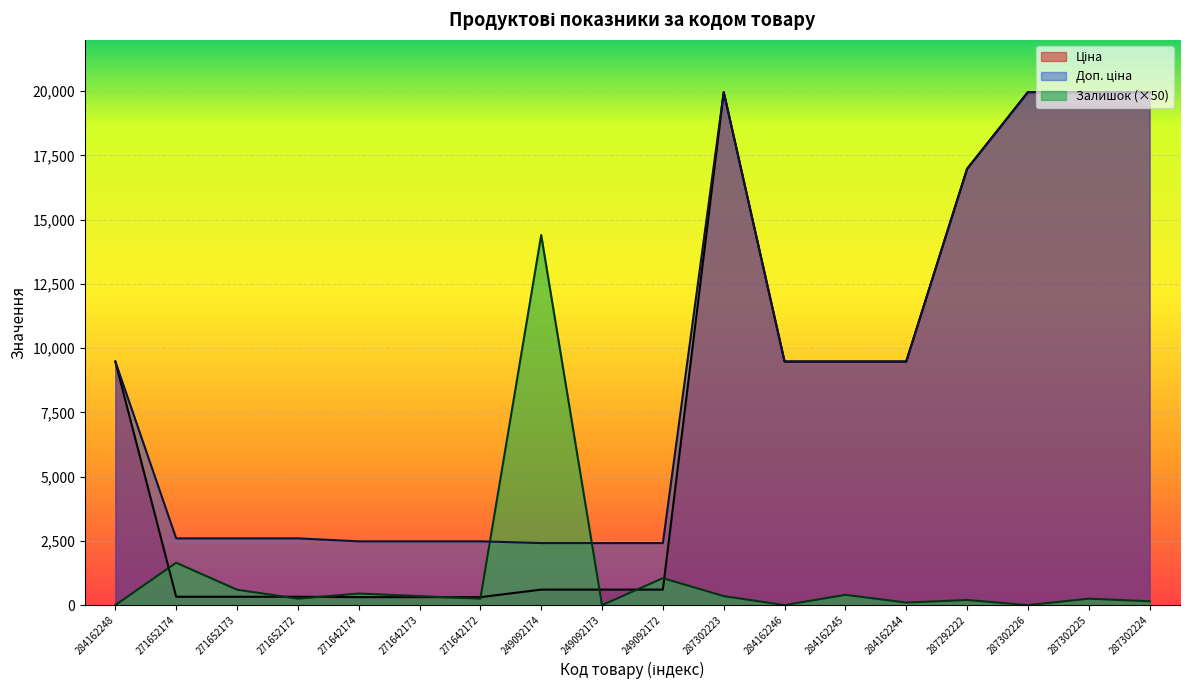

At which category is the sum across all series the highest?

287302223